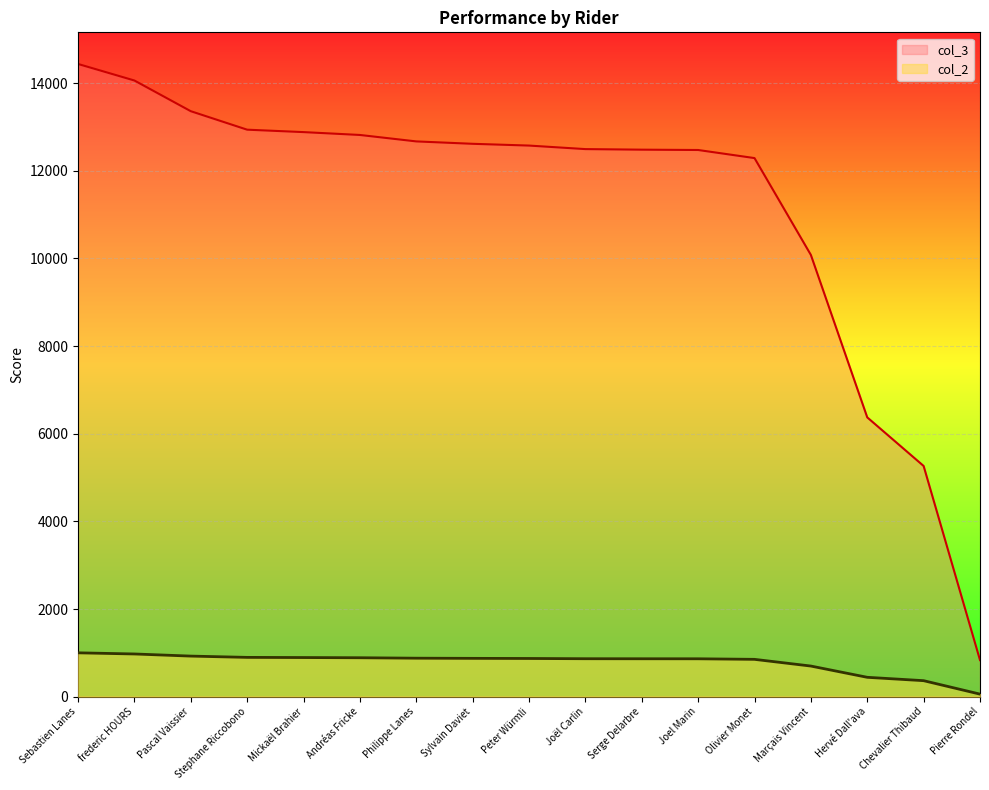

The col_2 series shows 7477.9 at Pascal Vaissier. True or false?

False